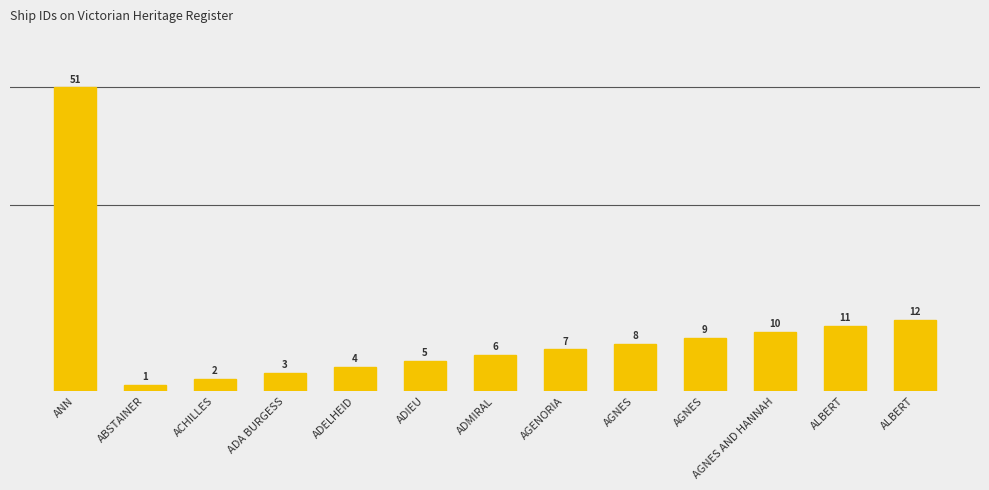

True or false: the data shows 5 at ADIEU.

True